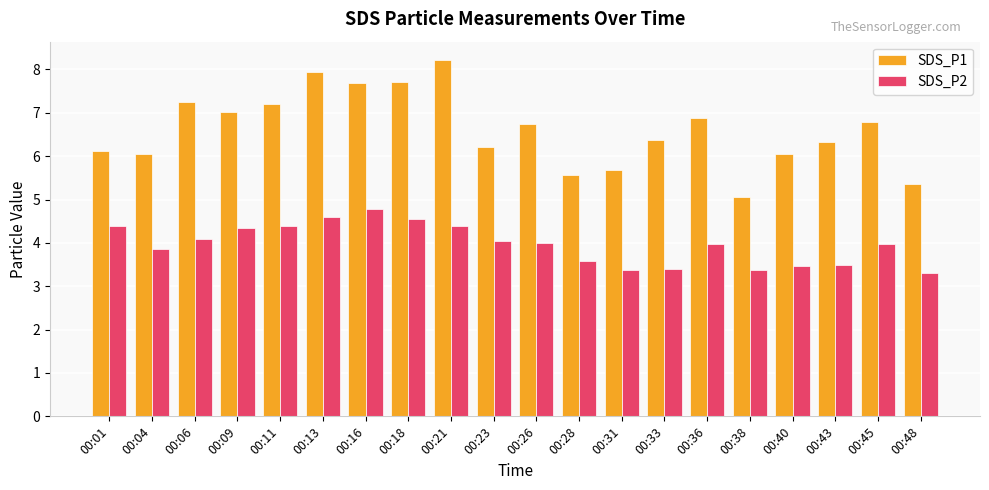

What is the minimum value for SDS_P1?

5.1